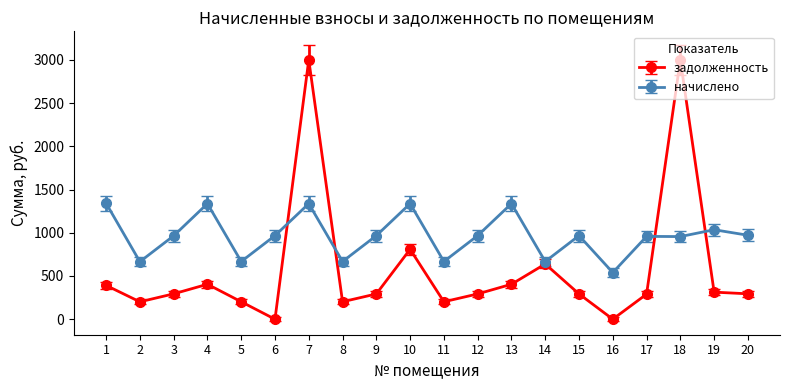

What is the spread (max minus min) of values at 18?

2044.3